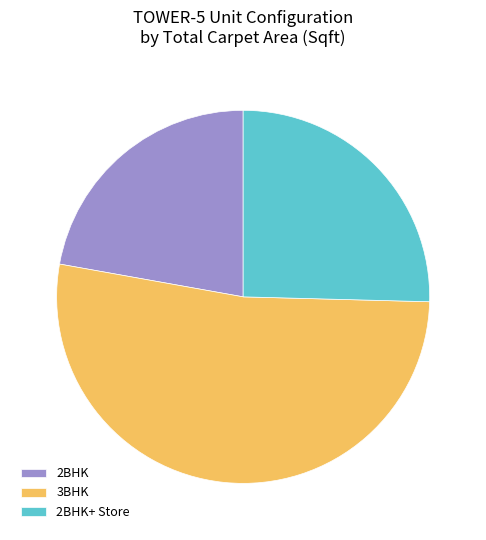

Is the sum of 3BHK and 2BHK greater than half?

Yes